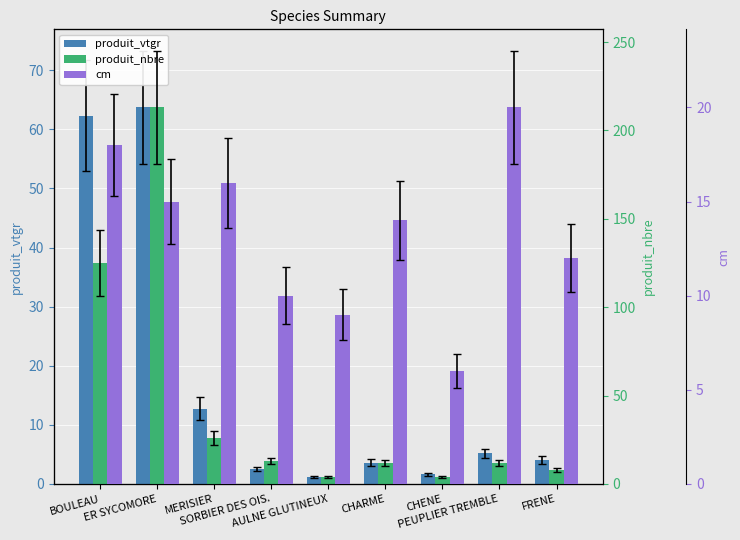

What is the difference between the second highest and second lowest values in the produit_vtgr series?

60.7